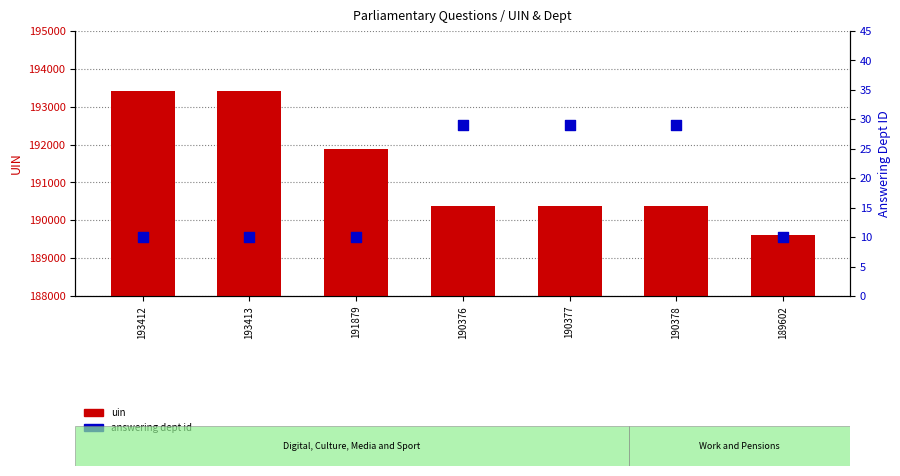

What is the total value across all series at 190377?

190406